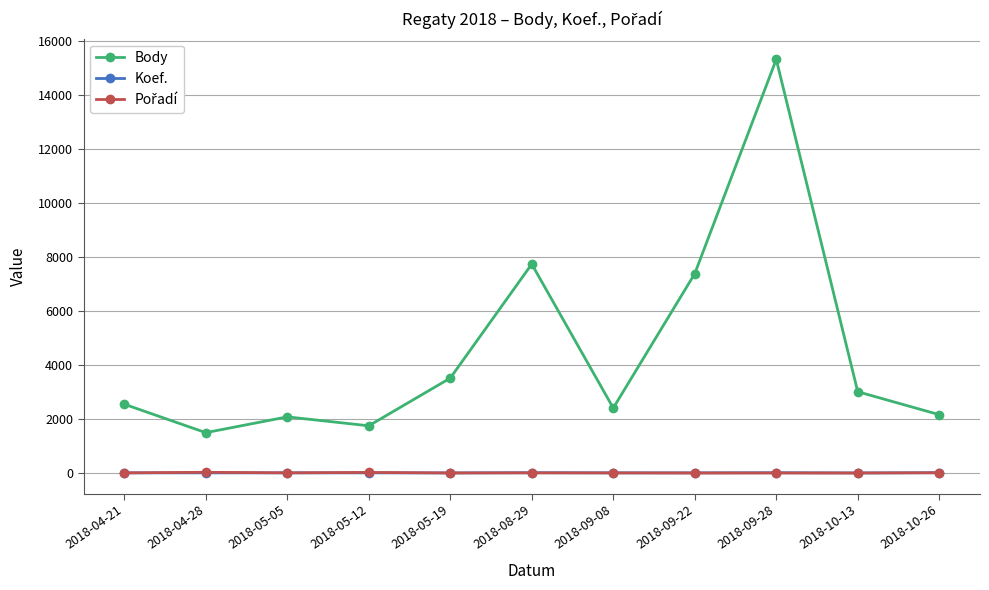

True or false: Body and Koef. intersect in this chart.

False